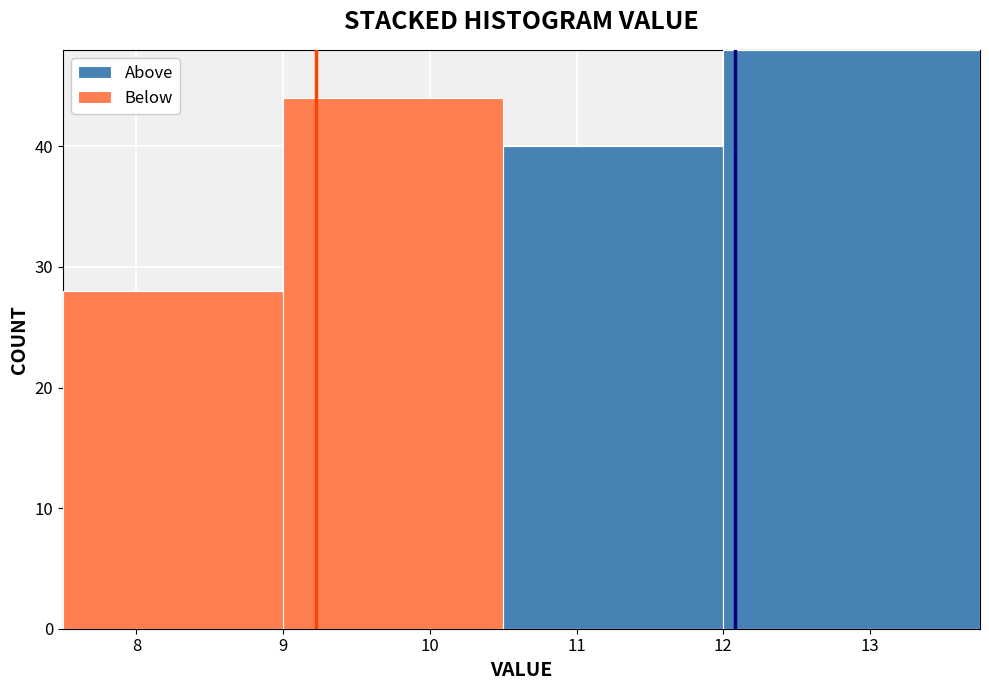

What is the total height of the stacked bar covering 7.50 to 9.00 on the x-axis? Neither the bar edges nor the heights are printed on the chart, so give them approximately, as read against the axes.

28